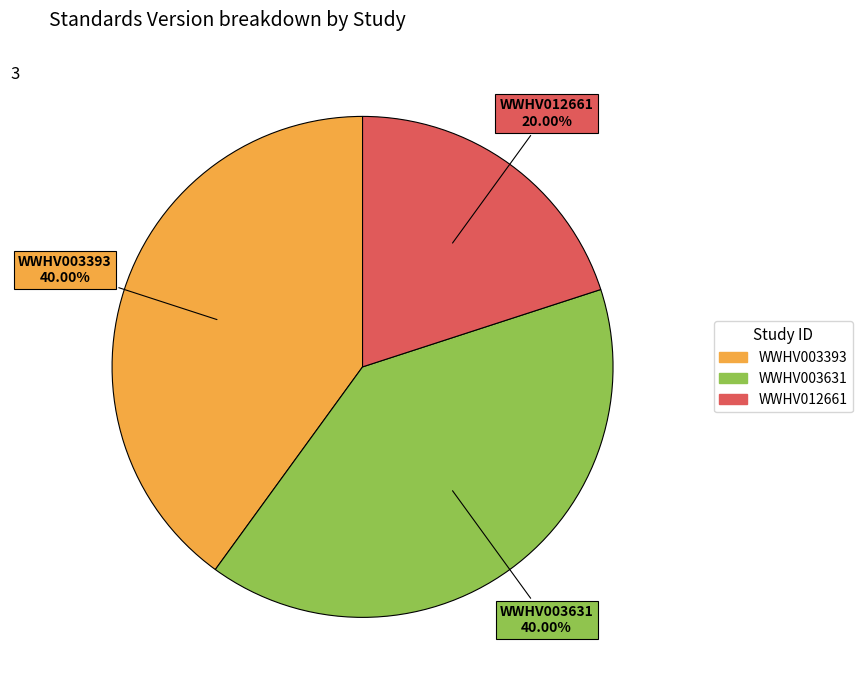

Between WWHV003393 and WWHV012661, which is larger?

WWHV003393